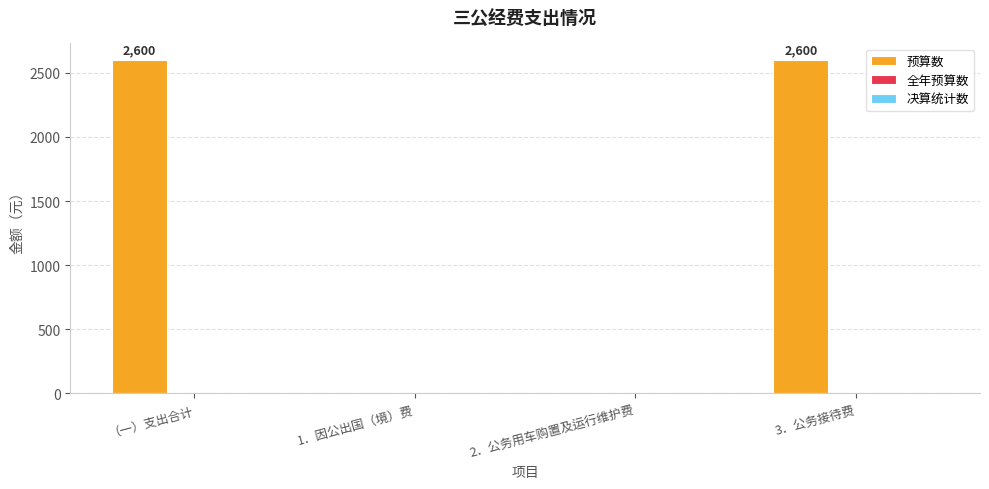

Between 1．因公出国（境）费 and （一）支出合计, which is larger?

（一）支出合计